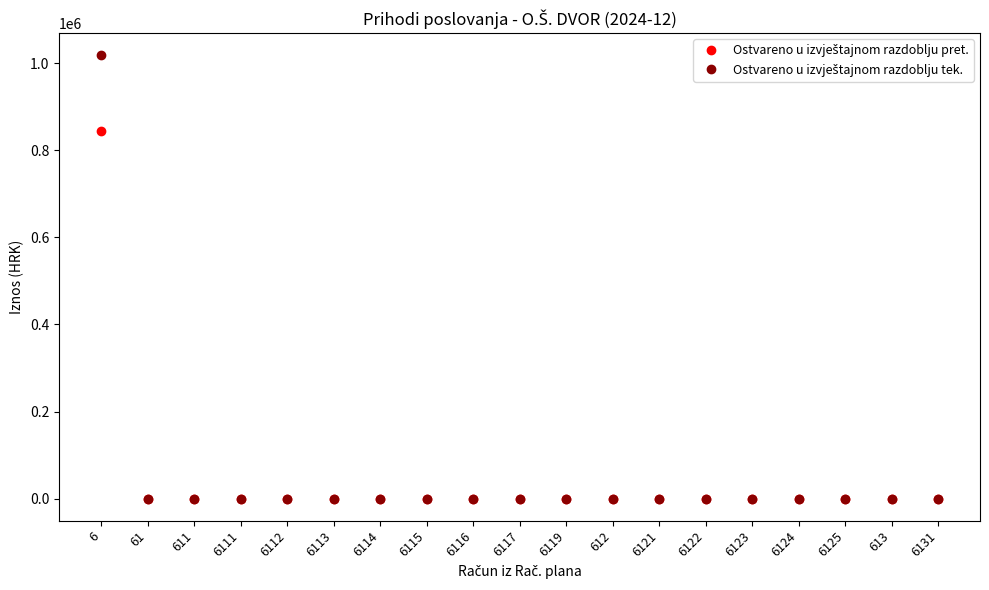

At which category is the sum across all series the highest?

6